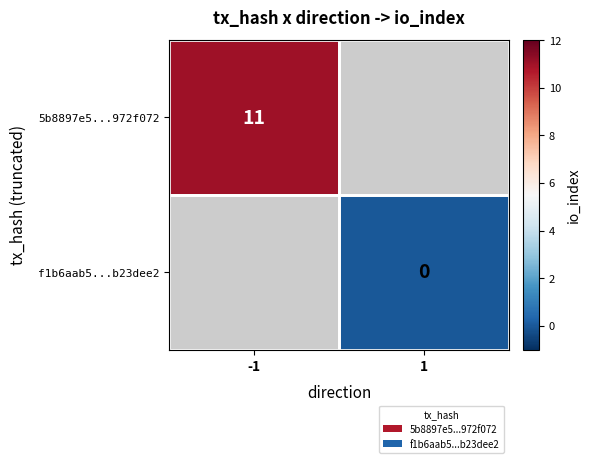

The 5b8897e5...972f072 series shows 18 at -1. True or false?

False